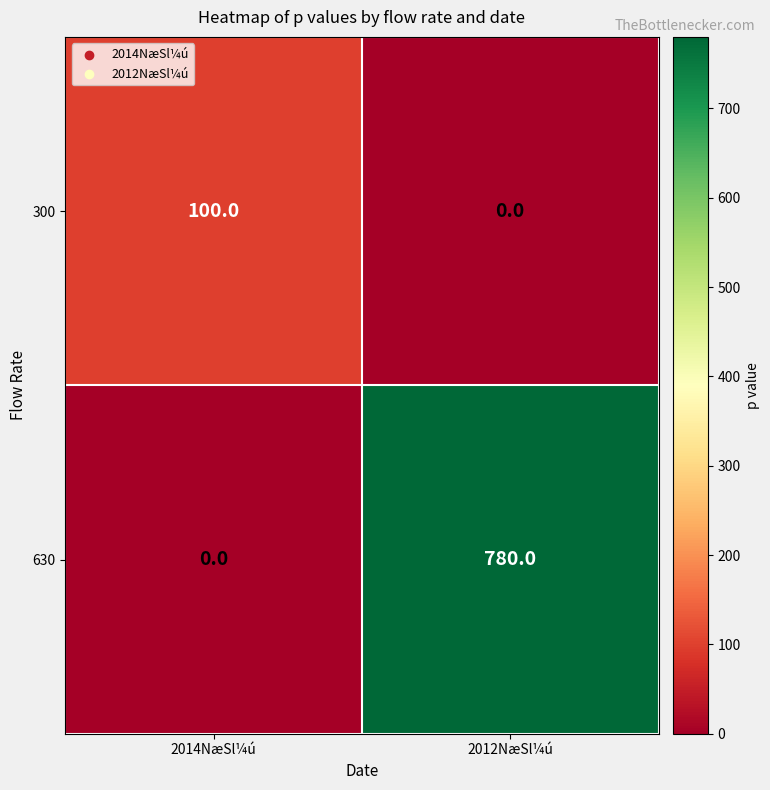

At 2012NæSl¼ú, list the series in order from largest to smallest.

630, 300